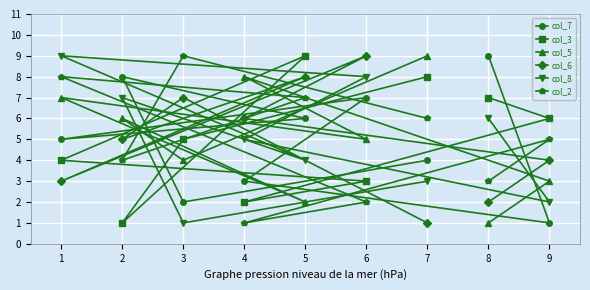

In col_8, how many points are higher than both neighbors (excluding endpoints)?

2